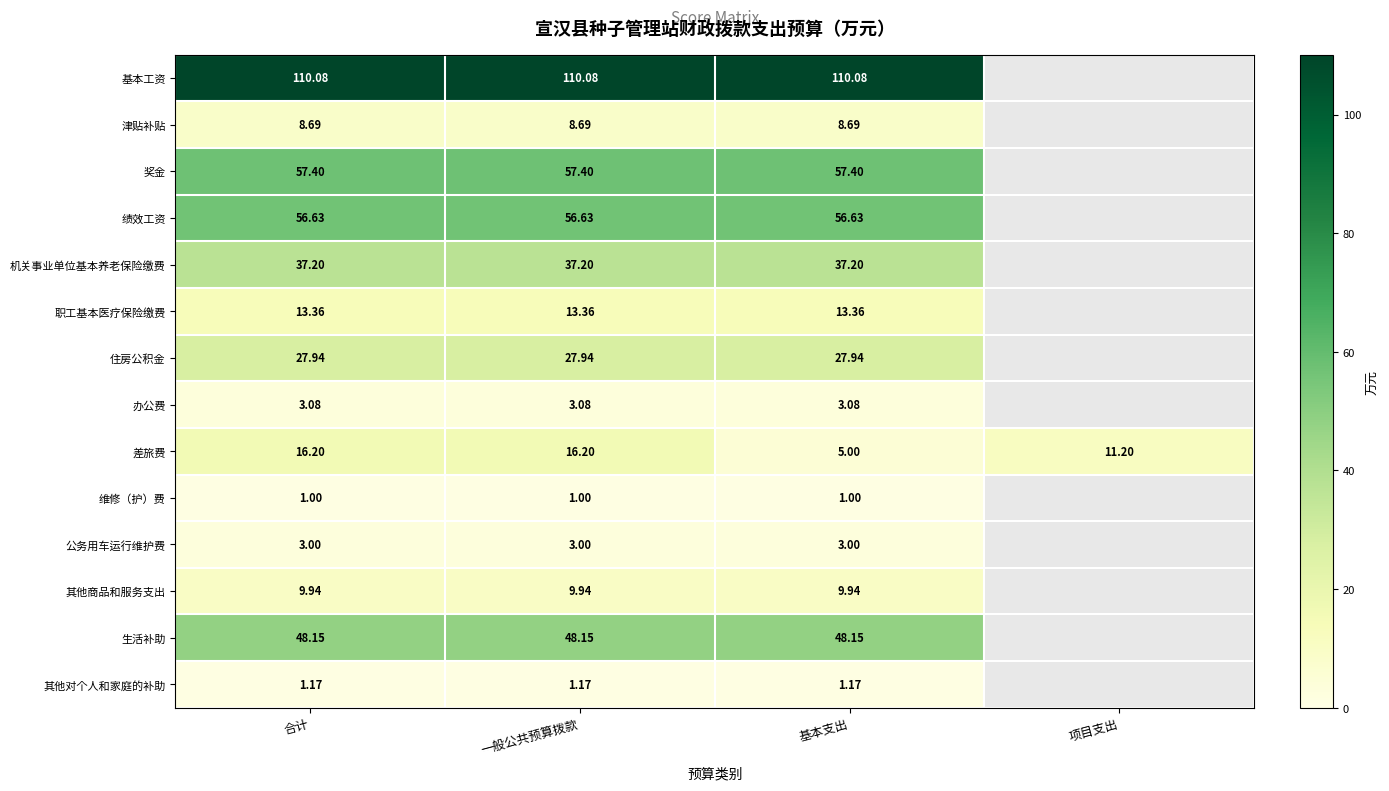

What is the sum of the 办公费 values at 一般公共预算拨款 and 合计?

6.2